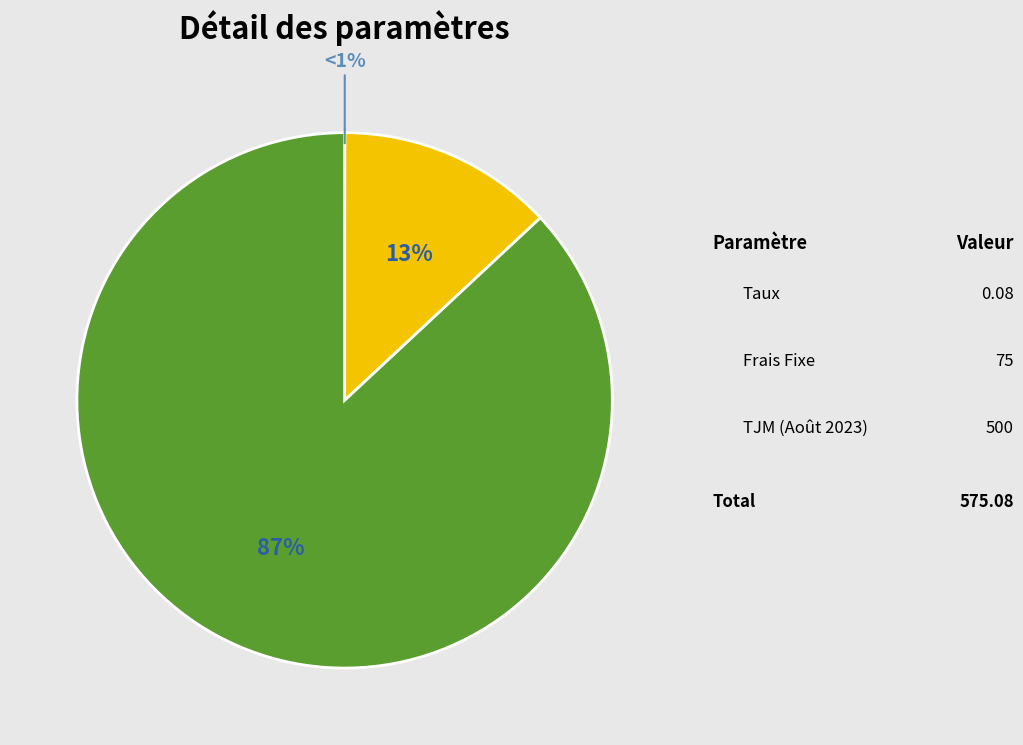

How many segments does this pie chart have?

3